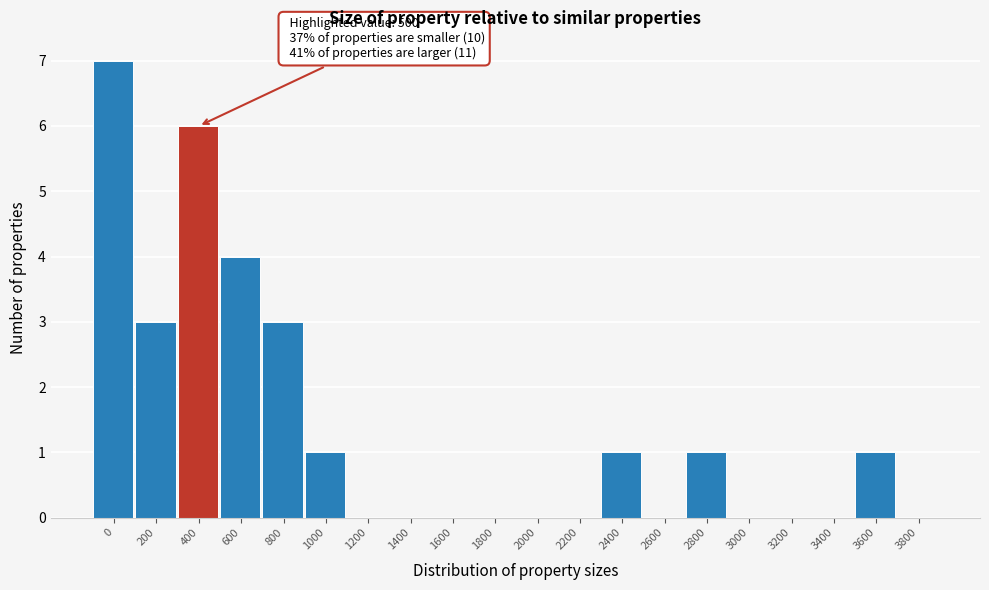

Reading left to right, extract all data points from this chart.

0=7	200=3	400=6	600=4	800=3	1000=1	1200=0	1400=0	1600=0	1800=0	2000=0	2200=0	2400=1	2600=0	2800=1	3000=0	3200=0	3400=0	3600=1	3800=0